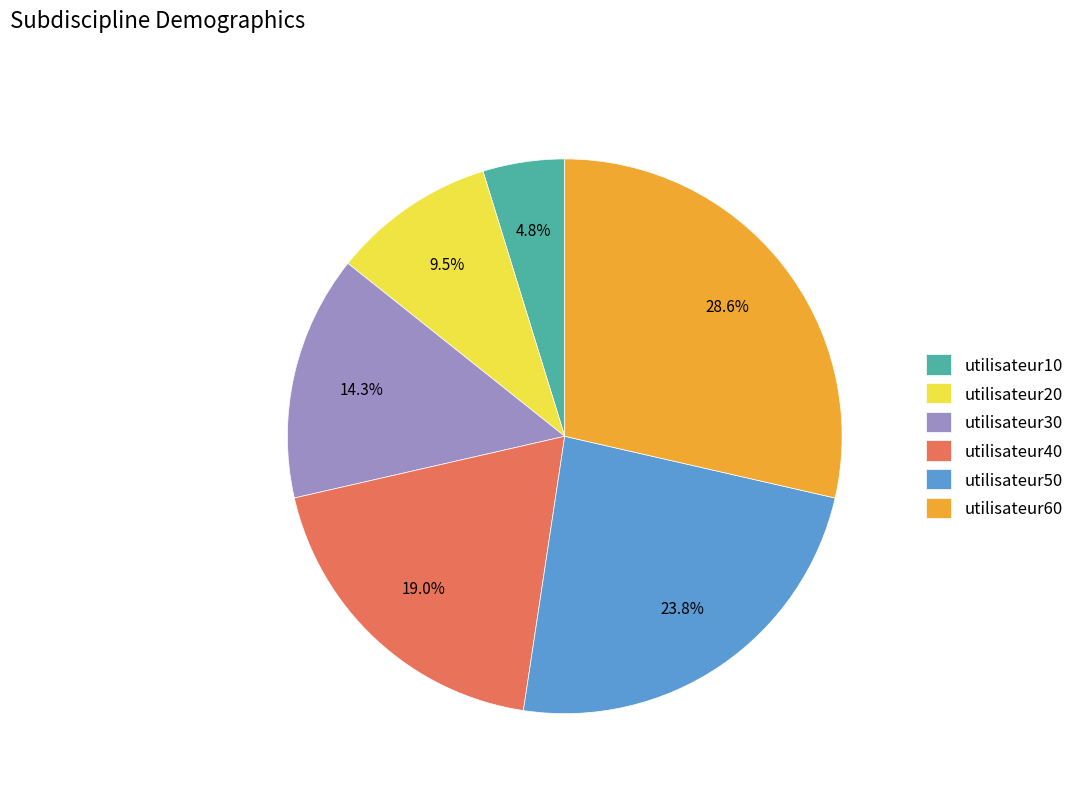

Which has a higher value, utilisateur40 or utilisateur60?

utilisateur60